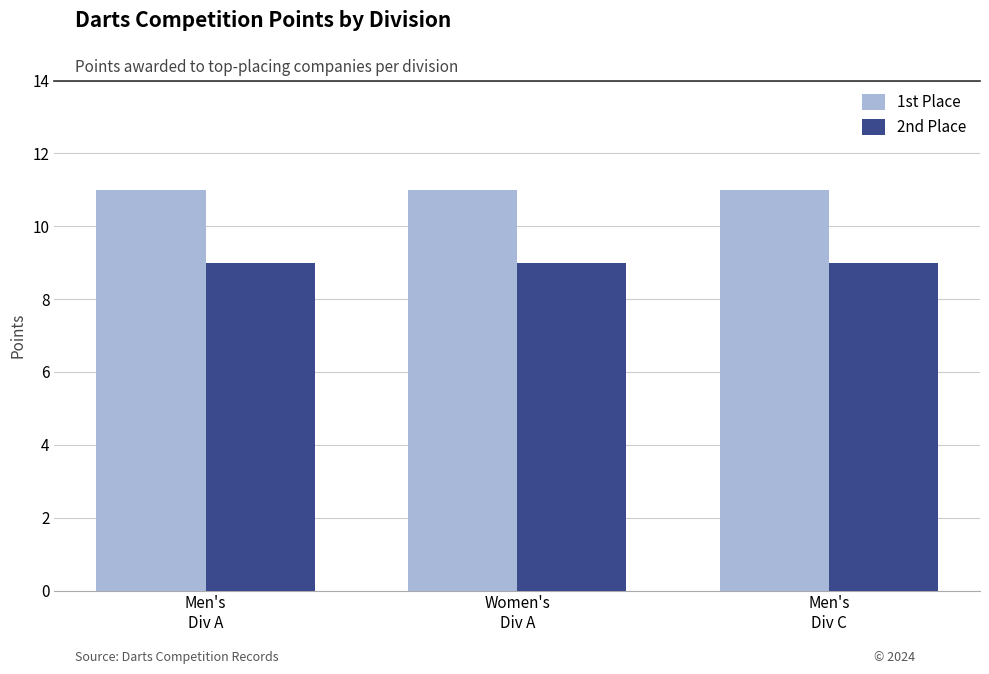

Rank the series by their maximum value, from highest to lowest.

1st Place, 2nd Place